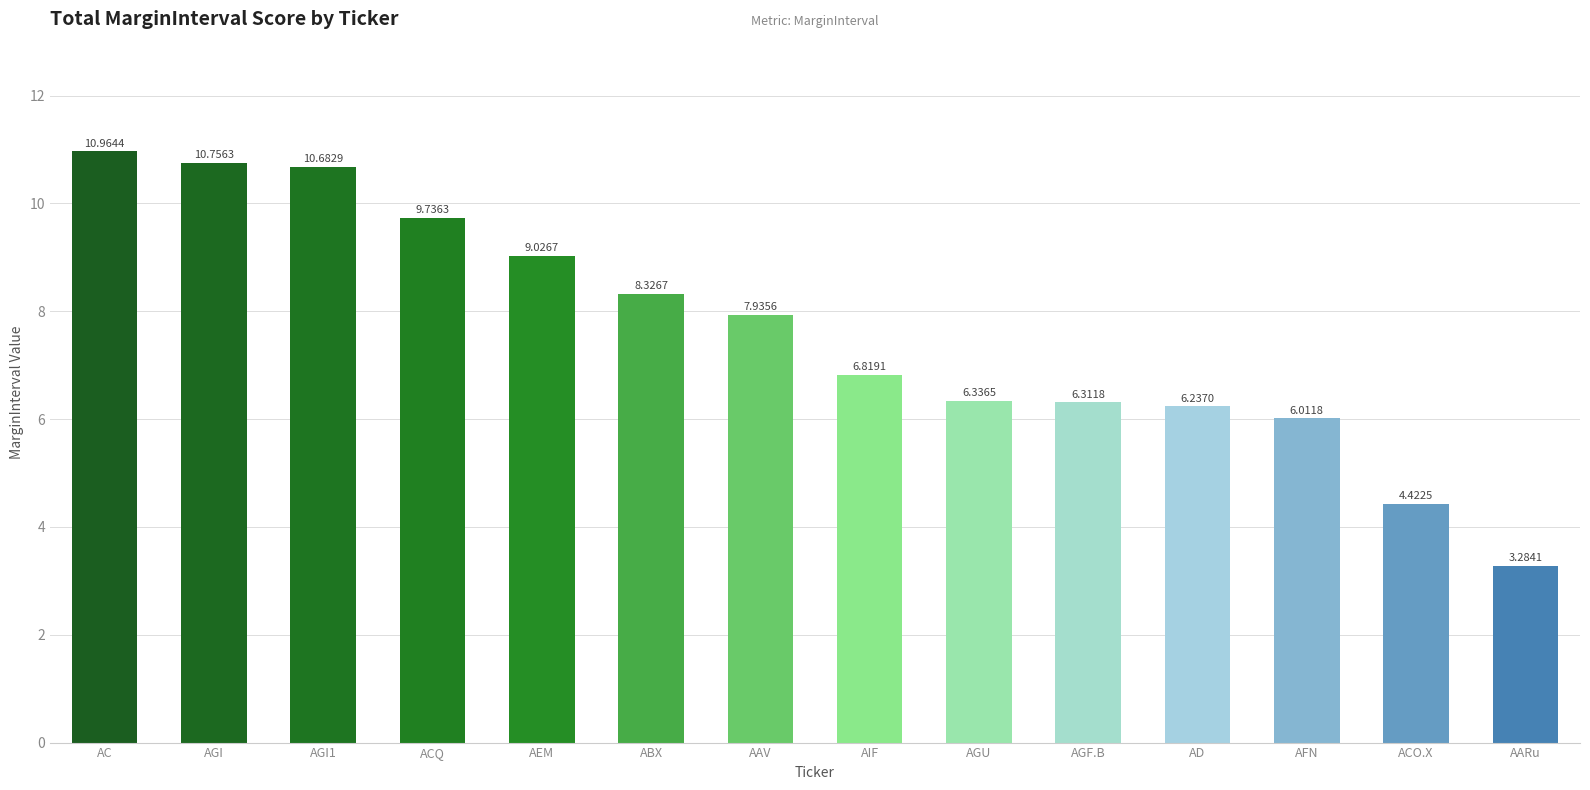

What is the label of the 6th bar from the left?

ABX